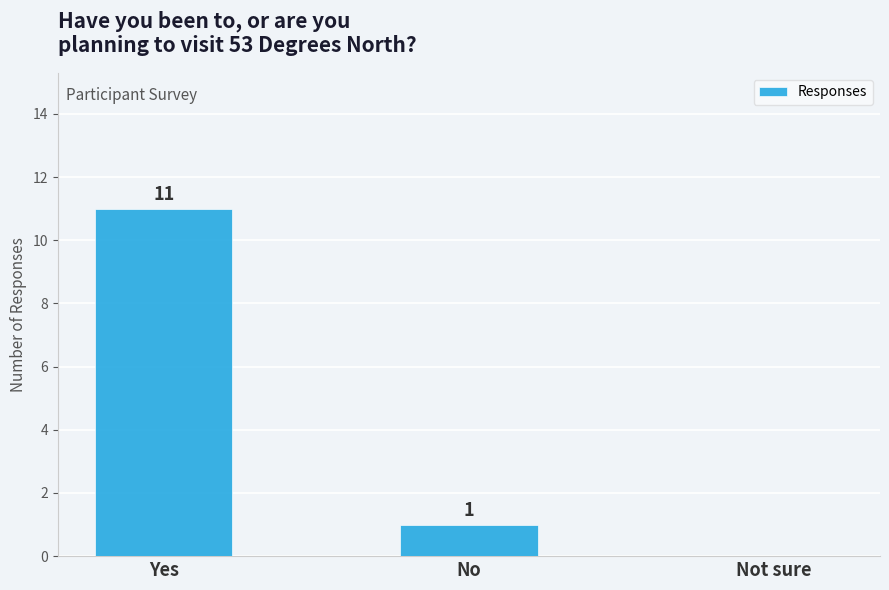

Reading left to right, what are all the values shown in this chart?

Yes=11	No=1	Not sure=0